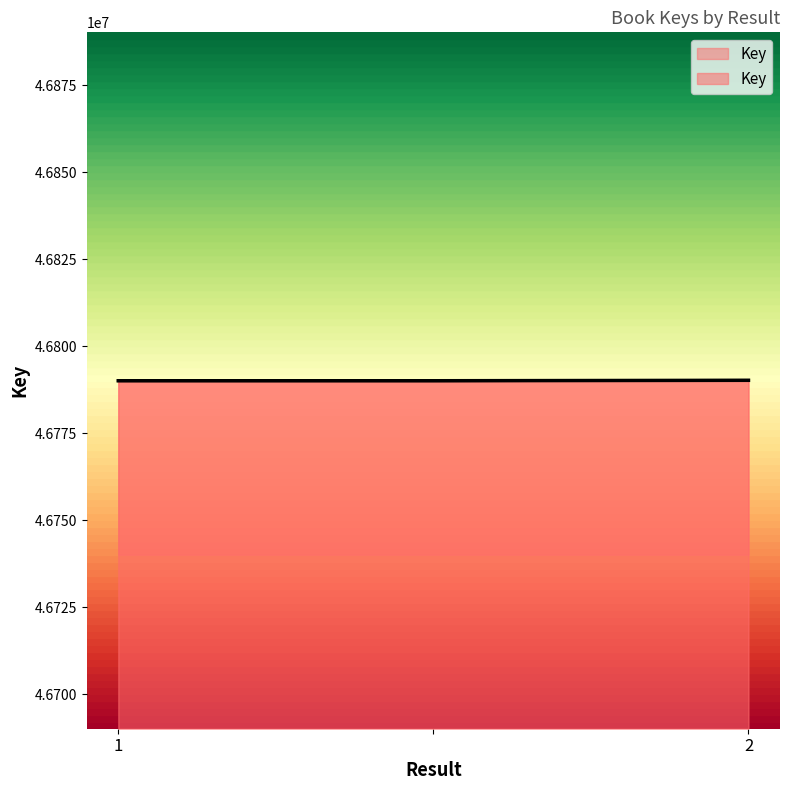

Which has a higher value, 1 or 2?

2